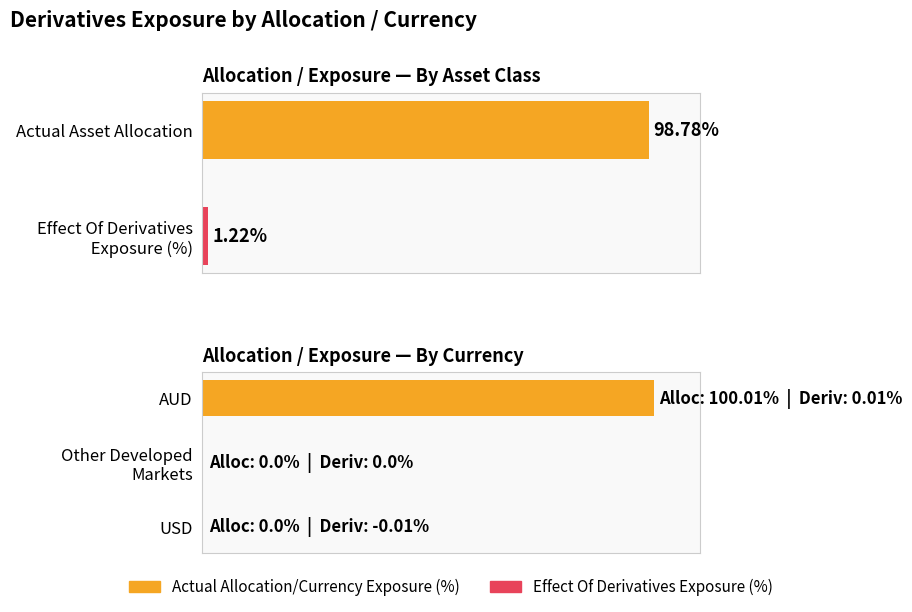

Which series has the largest total across all categories?

Actual Currency Exposure (% of Assets)